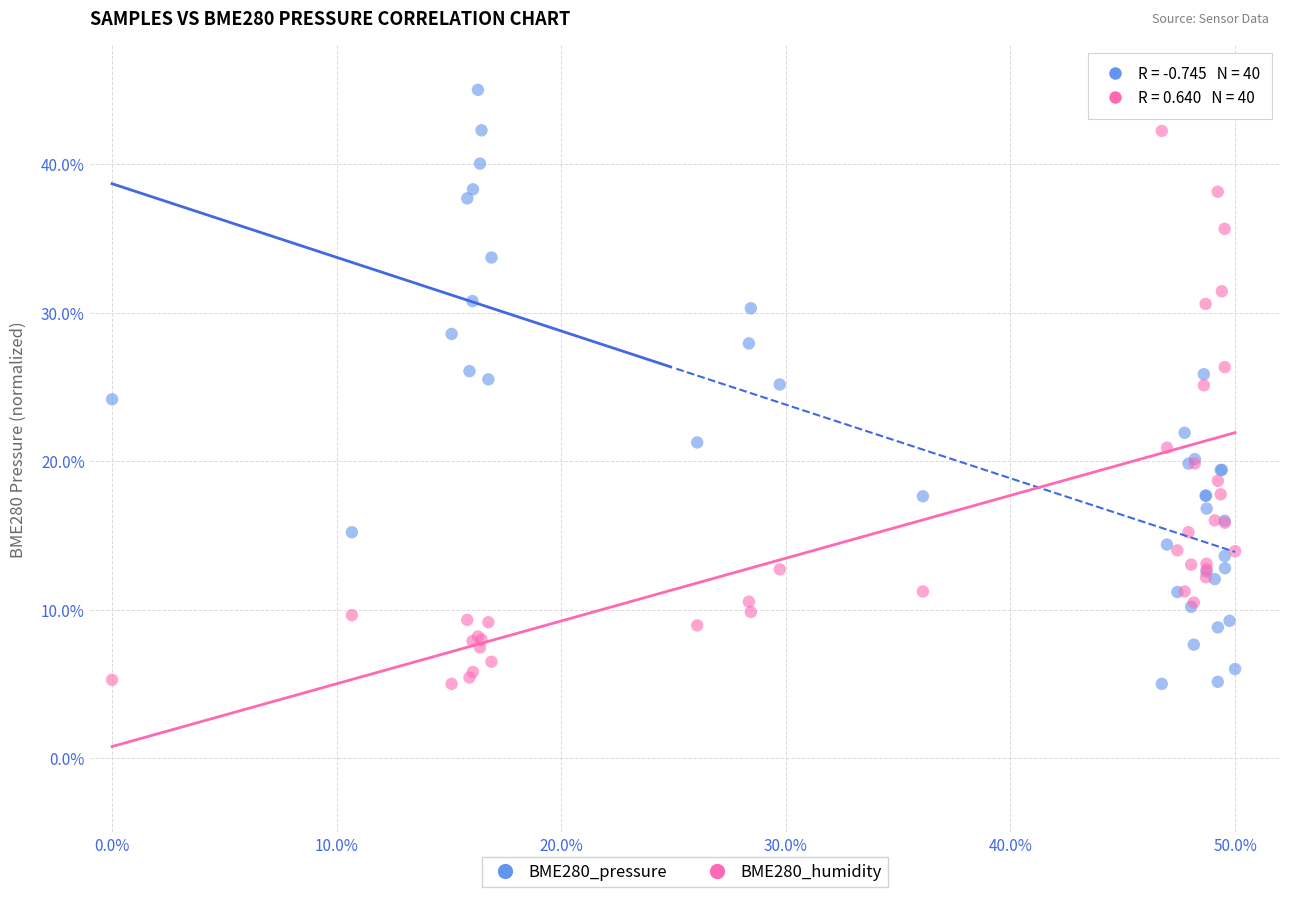

What is the X range (max minus min) for the scatter plot?

50.0